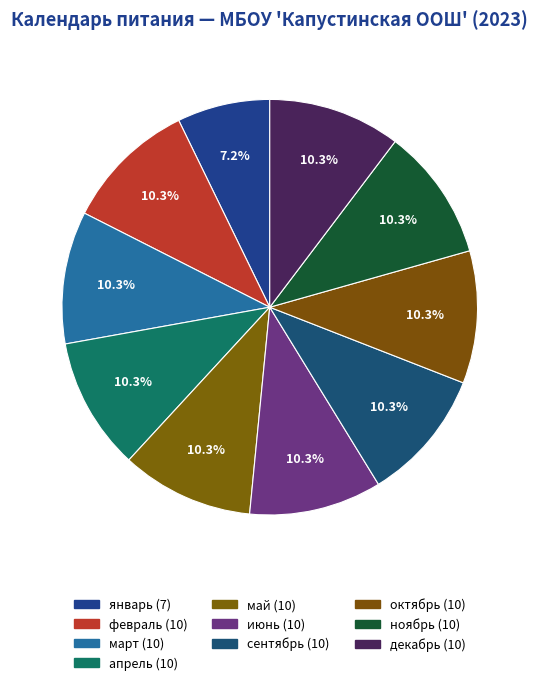

Do декабрь and сентябрь together represent more than half of the pie?

No